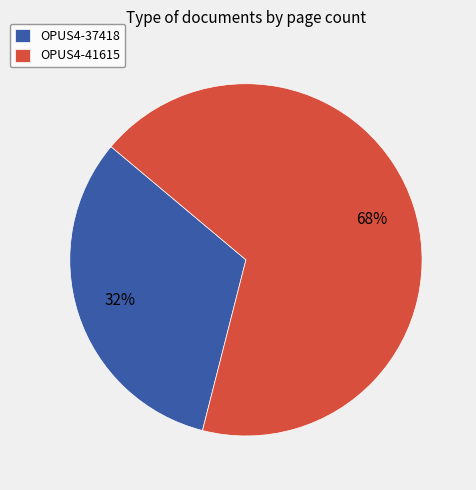

Do OPUS4-41615 and OPUS4-37418 together represent more than half of the pie?

Yes